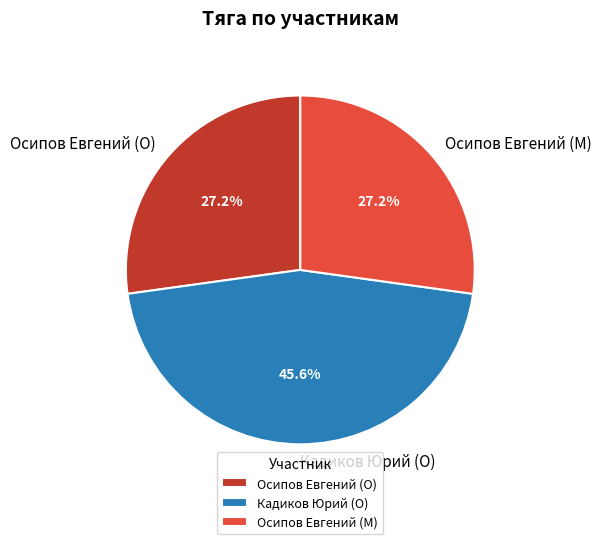

Which slice is the largest?

Кадиков Юрий (O)